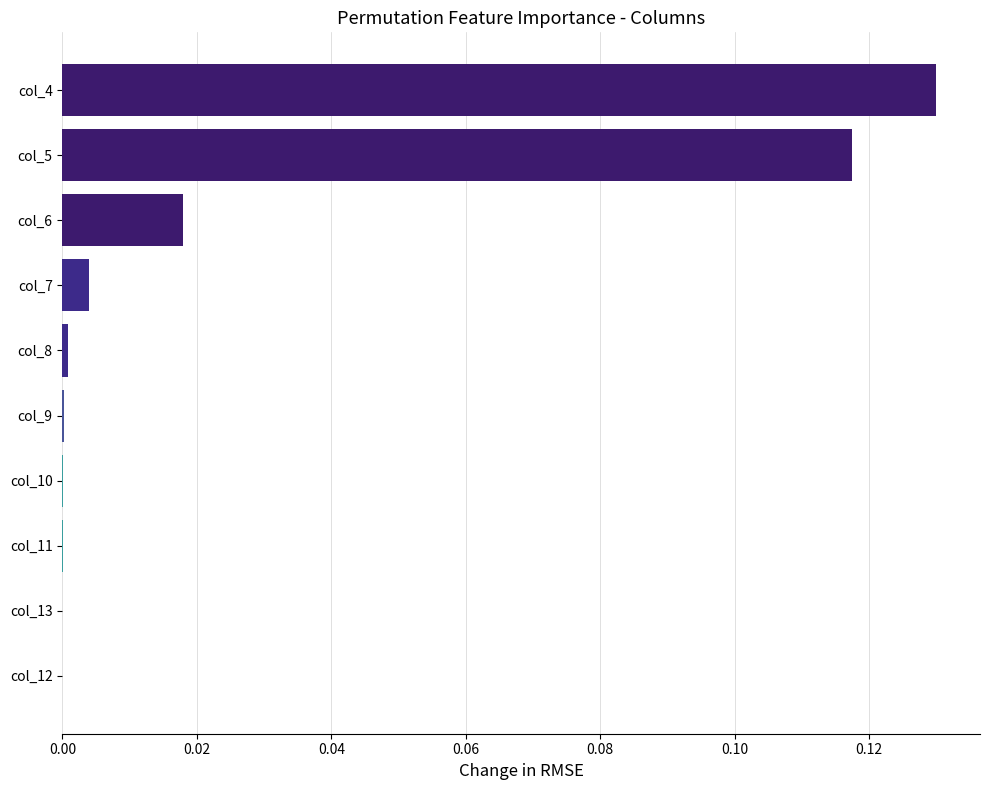

The value at col_11 is 0.0. True or false?

True